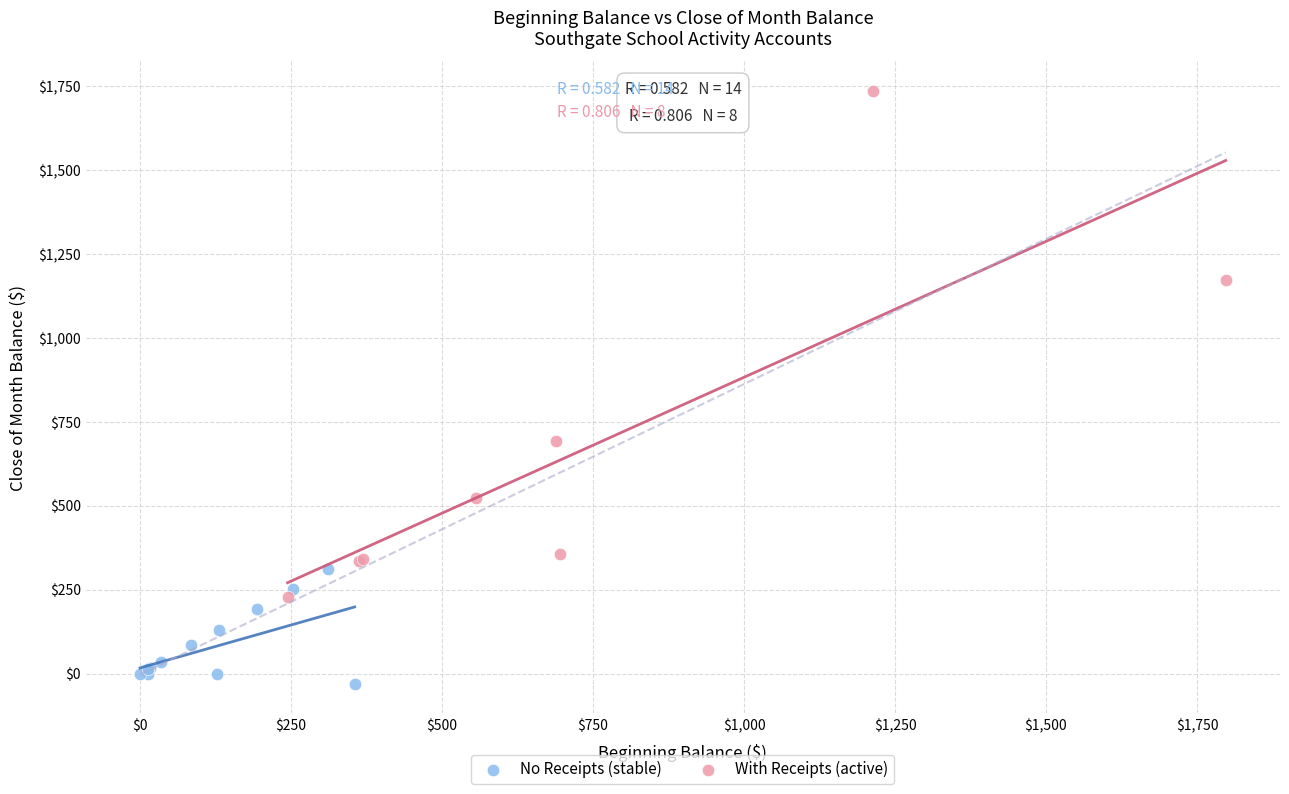

Which series reaches the maximum Y coordinate?

With Receipts (active)